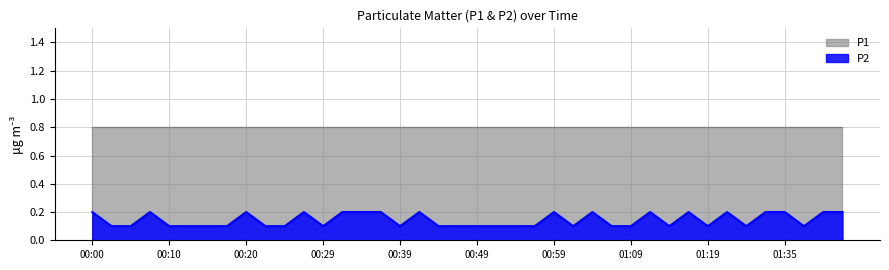

Between 00:20 and 01:33, which is larger?

00:20